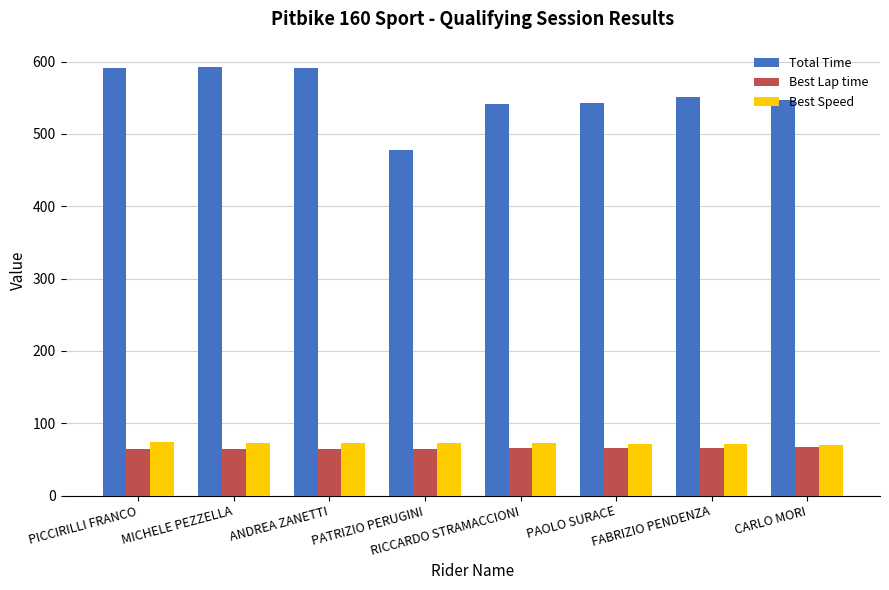

How many values in the Best Lap time series exceed 65?

4